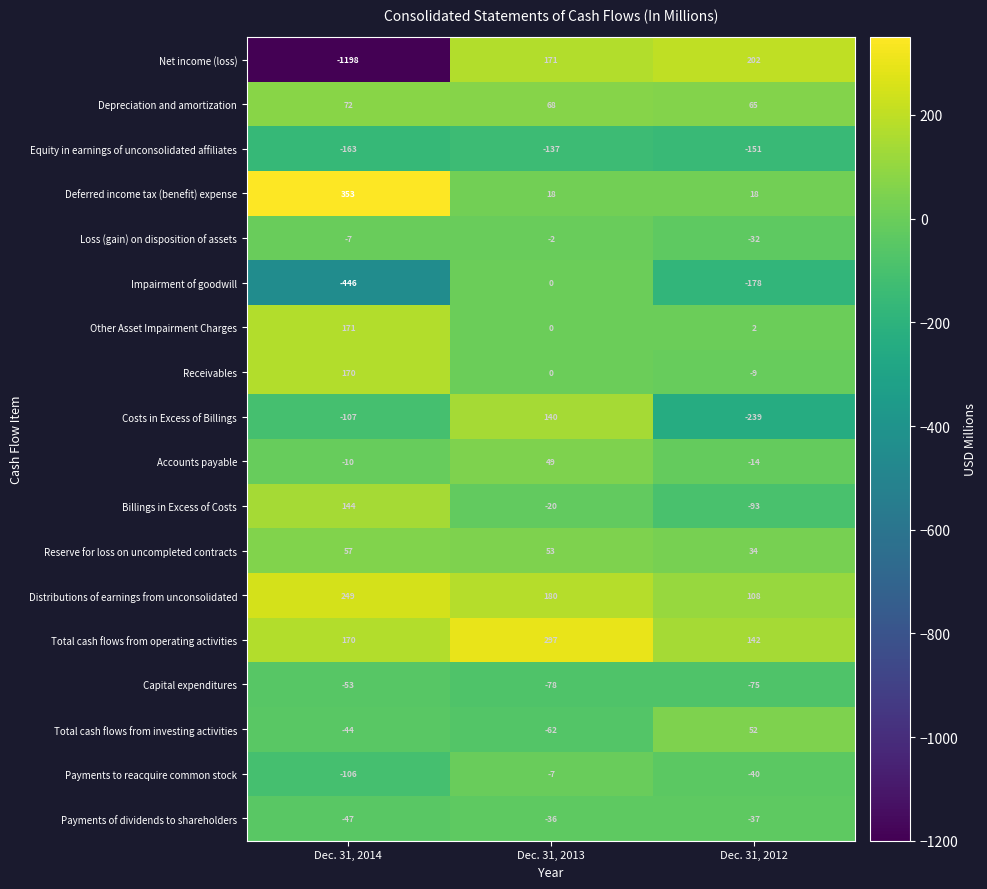

List the series in order of their peak value, lowest first.

Equity in earnings of unconsolidated affiliates, Capital expenditures, Payments of dividends to shareholders, Payments to reacquire common stock, Loss (gain) on disposition of assets, Impairment of goodwill, Accounts payable, Total cash flows from investing activities, Reserve for loss on uncompleted contracts, Depreciation and amortization, Costs in Excess of Billings, Billings in Excess of Costs, Receivables, Other Asset Impairment Charges, Net income (loss), Distributions of earnings from unconsolidated, Total cash flows from operating activities, Deferred income tax (benefit) expense